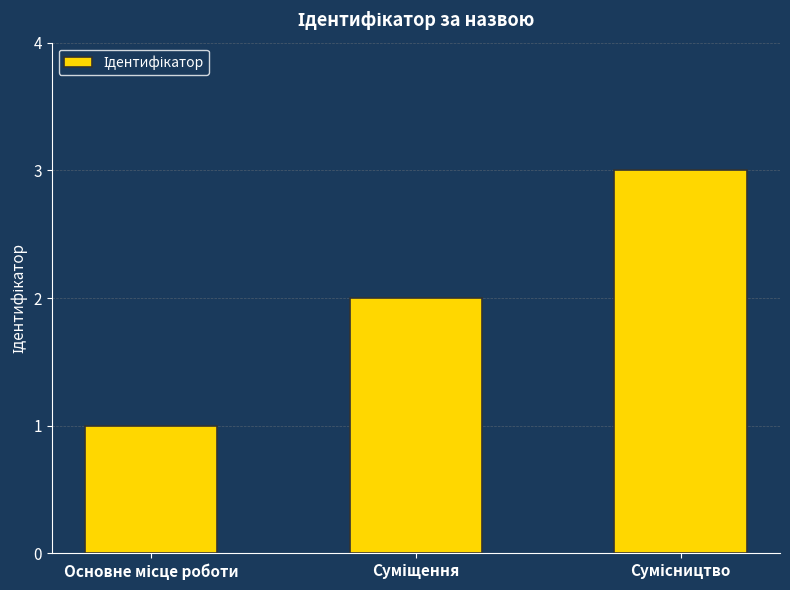

How many values are between 1 and 3?

3